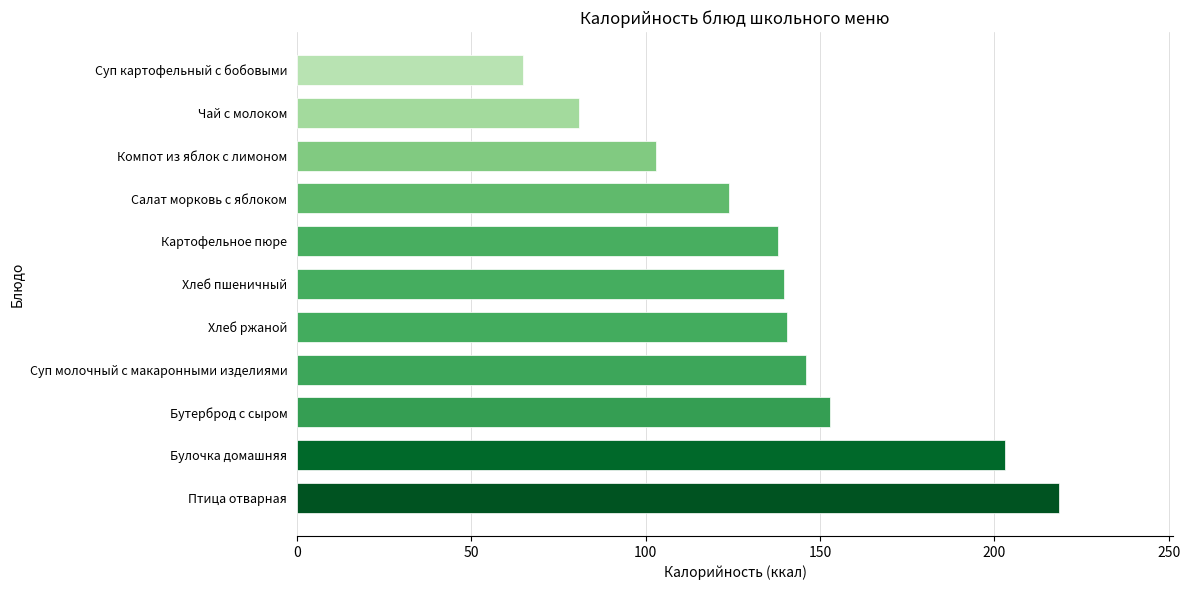

Count the number of data series in this chart.

1